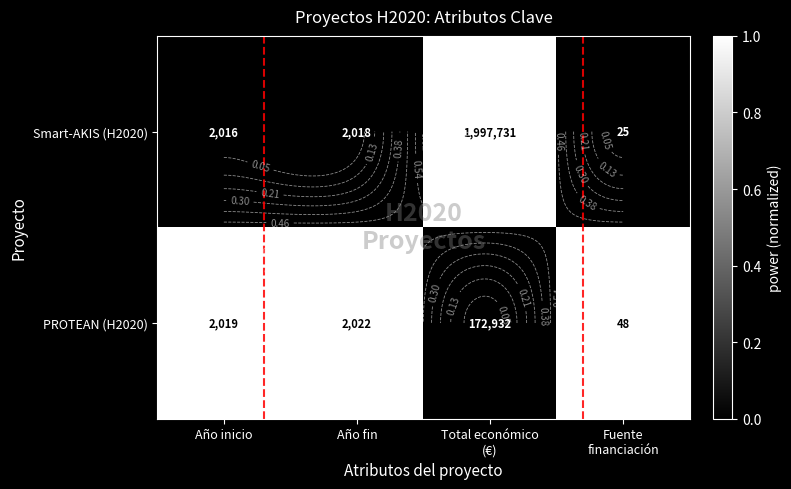

Between Año inicio and Fuente
financiación, which is larger?

Año inicio